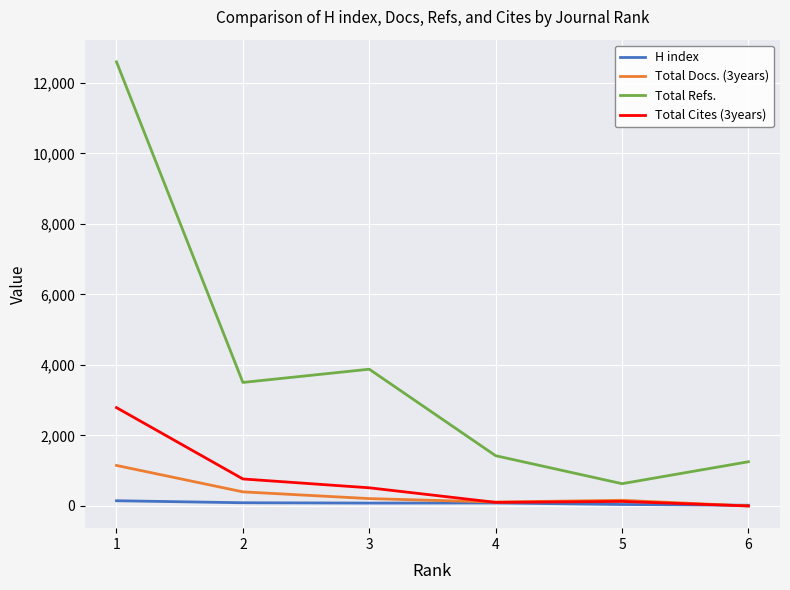

True or false: H index has more than 2 points higher than both neighbors.

False